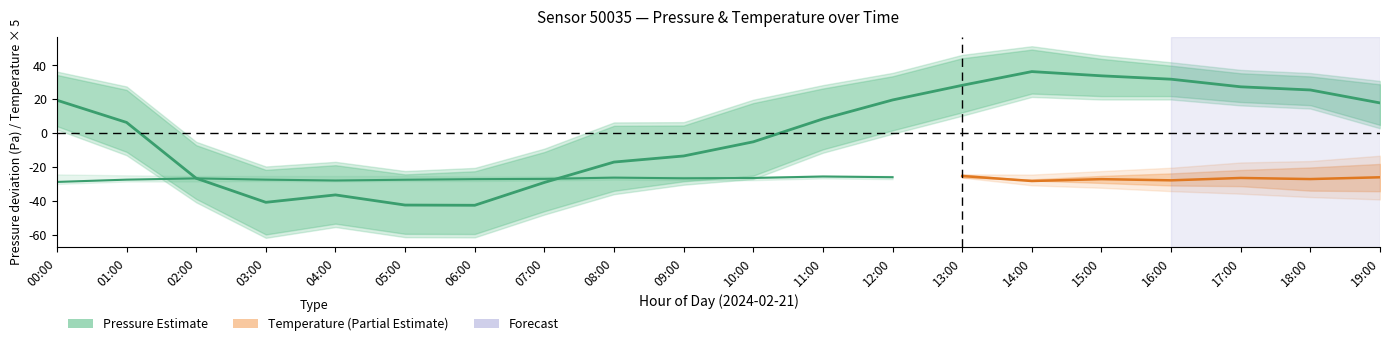

What is the sum of the values at 09:00 and 04:00?

-50.1